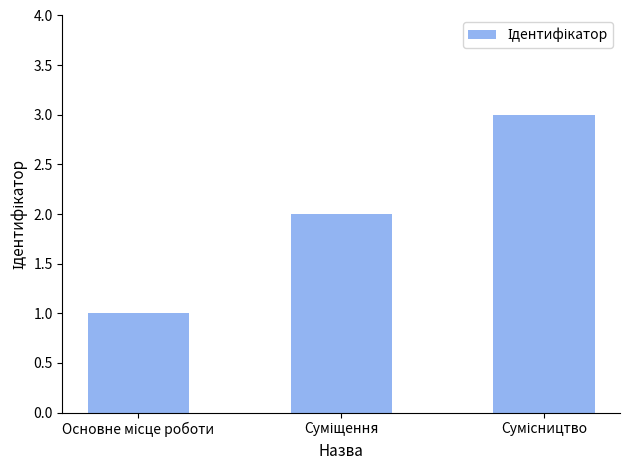

What is the sum of all values?

6